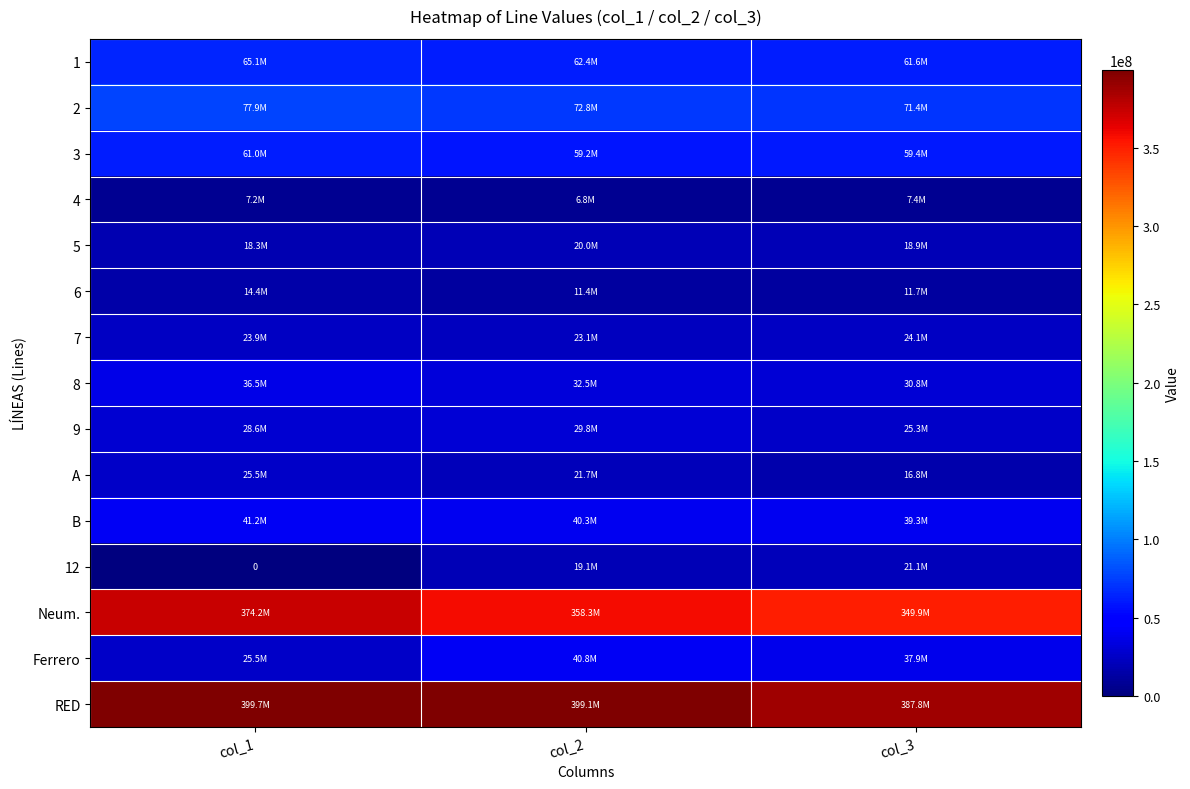

What is the difference between the 4 values at col_1 and col_3?

150544